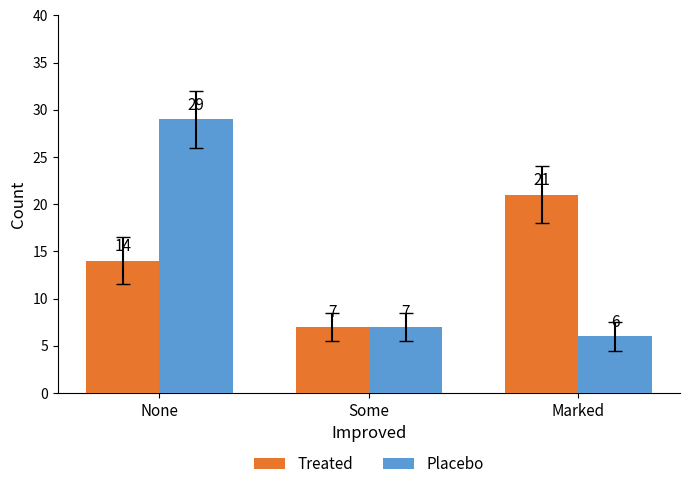

How many bars are there in each group?

2